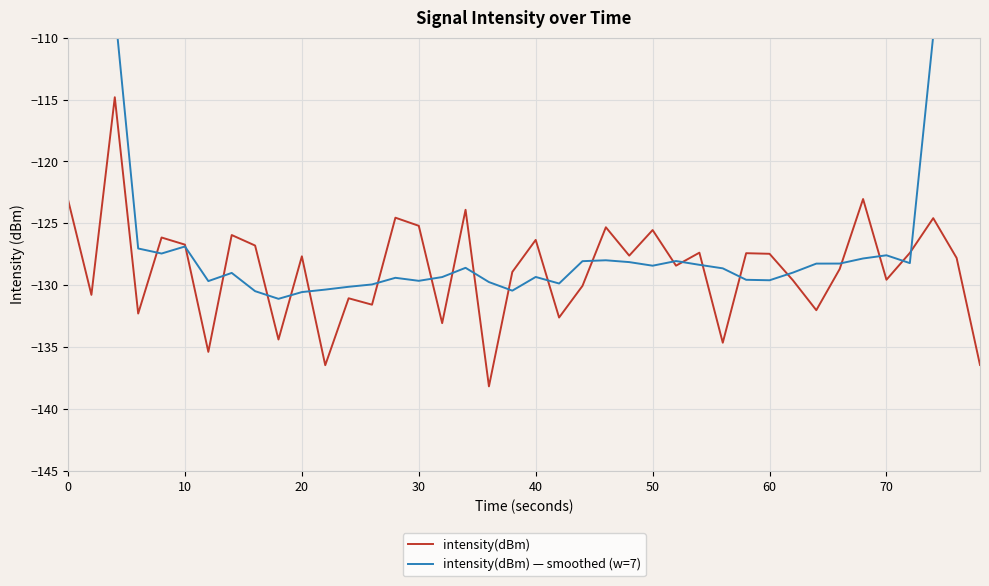

What are all the series names shown in the legend?

intensity(dBm), intensity(dBm) — smoothed (w=7)